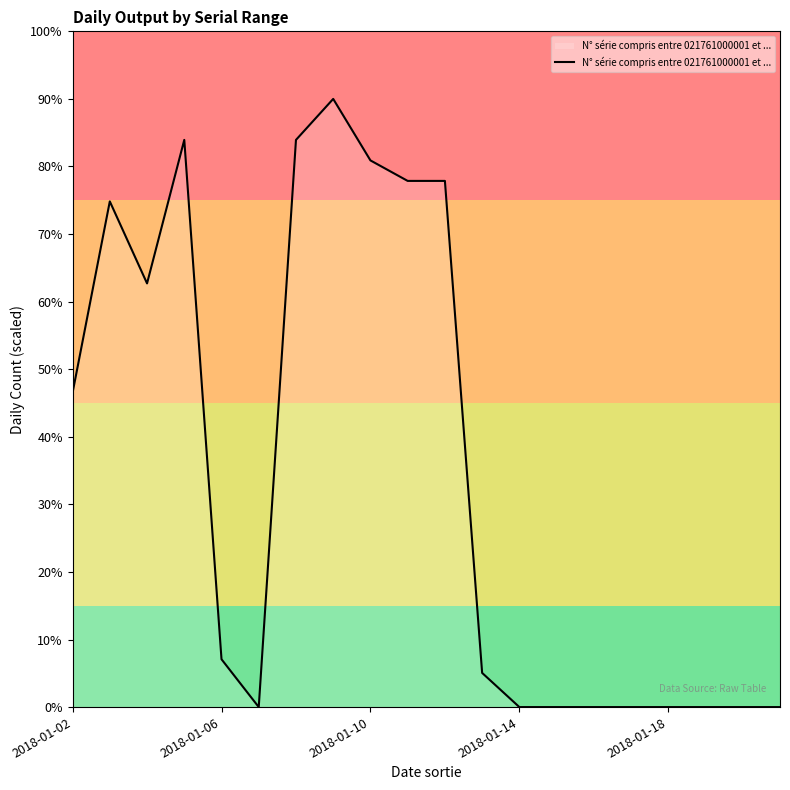

What is the average value?

34.5